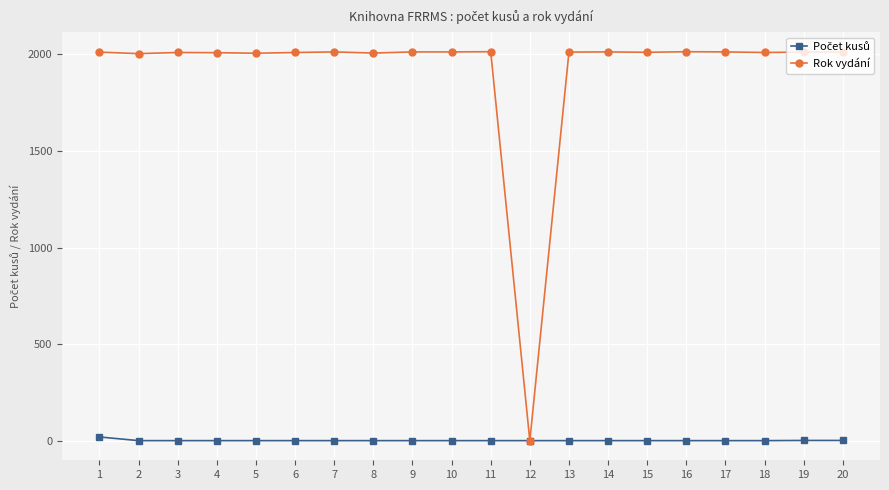

Which series has the largest total across all categories?

Rok vydání